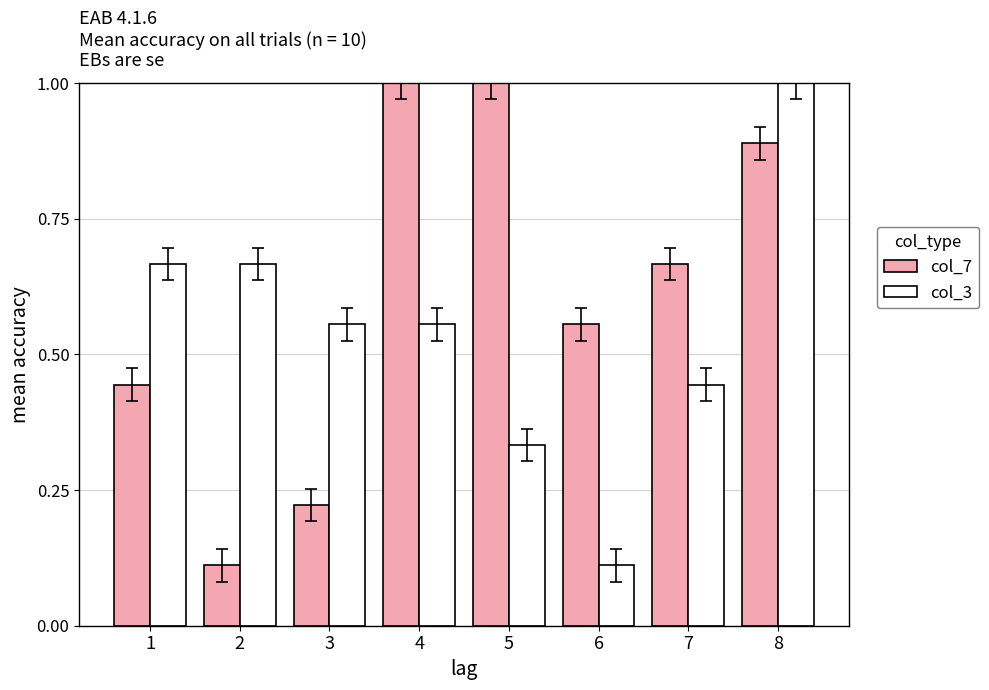

The value of col_7 at 1 is 0.6. True or false?

False